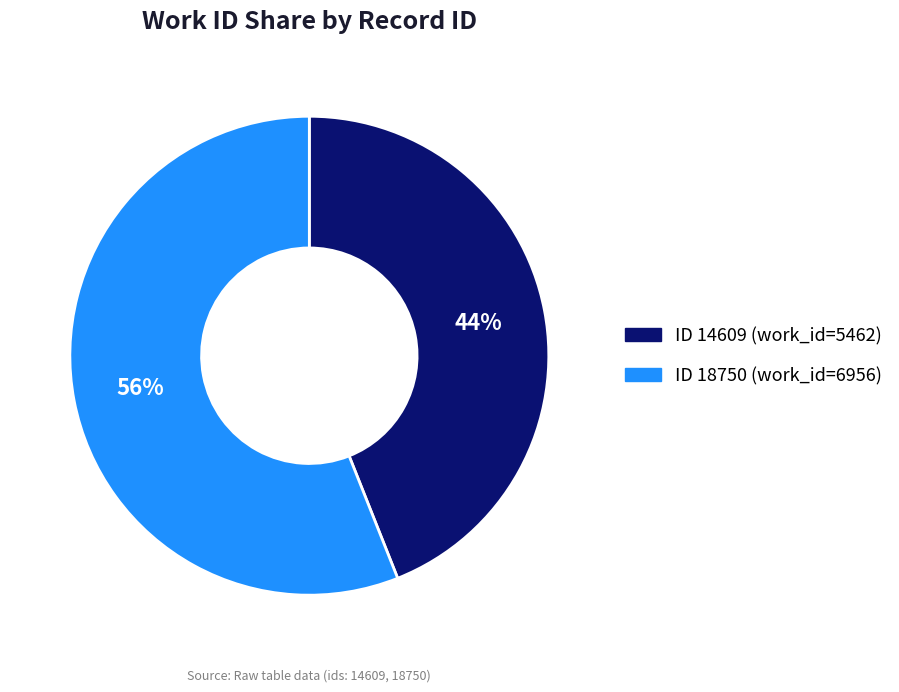

To the nearest percent, what is the difference between the largest and smallest slice percentages?

12%